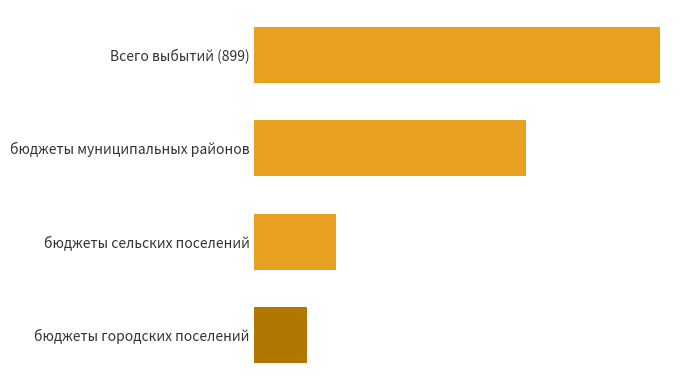

Rank the categories by value from highest to lowest.

Всего выбытий (899), бюджеты муниципальных районов, бюджеты сельских поселений, бюджеты городских поселений